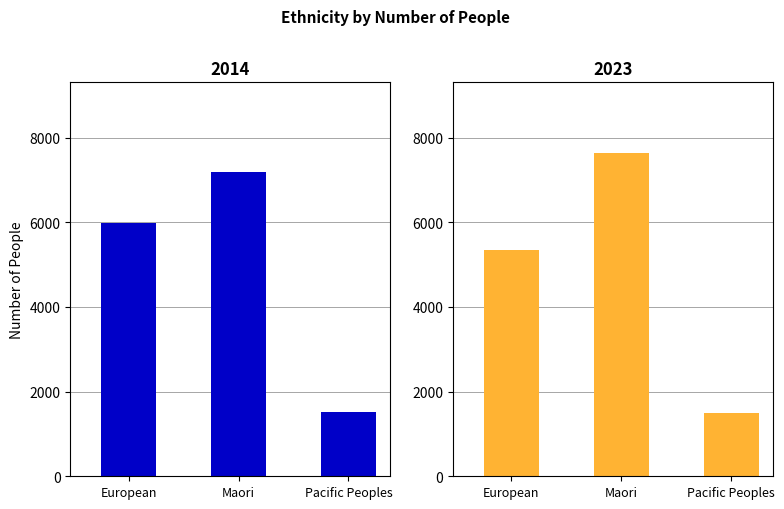

Which series changed the most between 2014 and 2022?

European